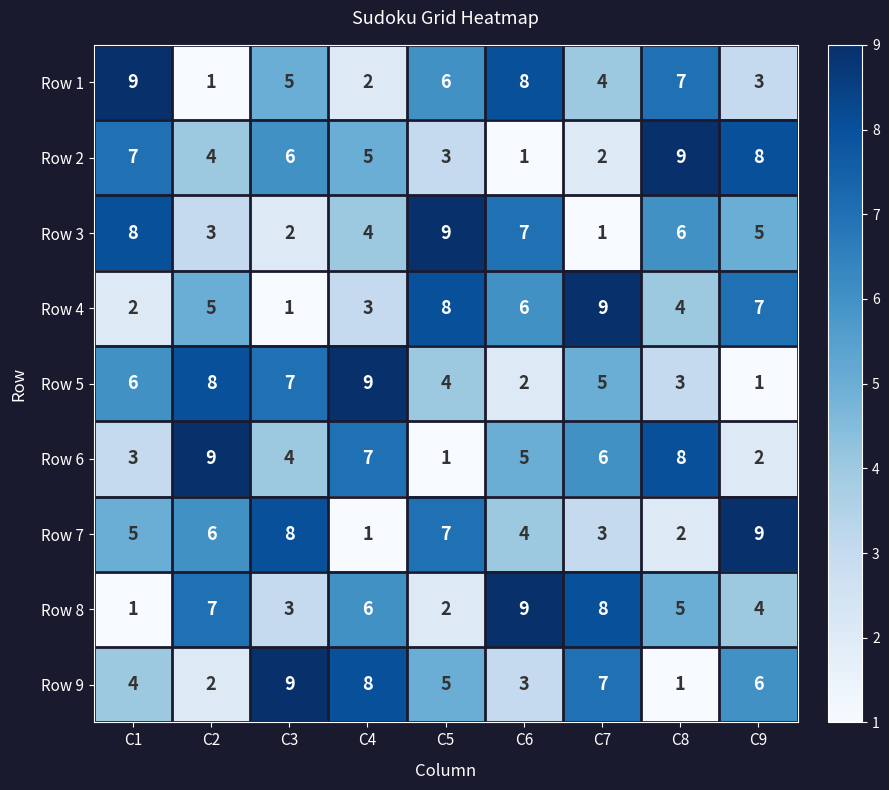

What is the sum of all Row 3 values?

45